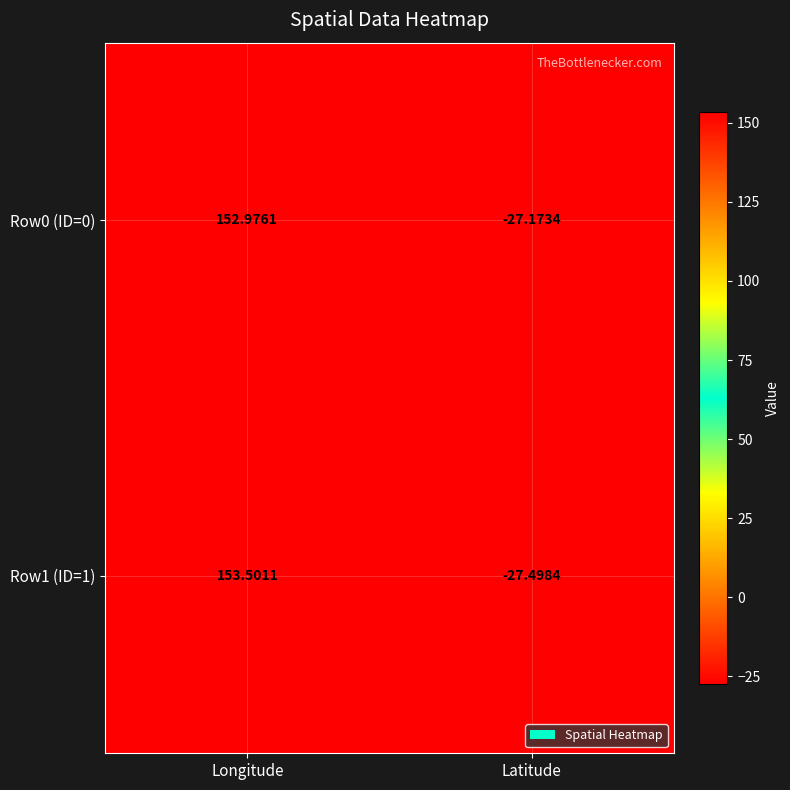

Which category has the highest value across all series?

Longitude